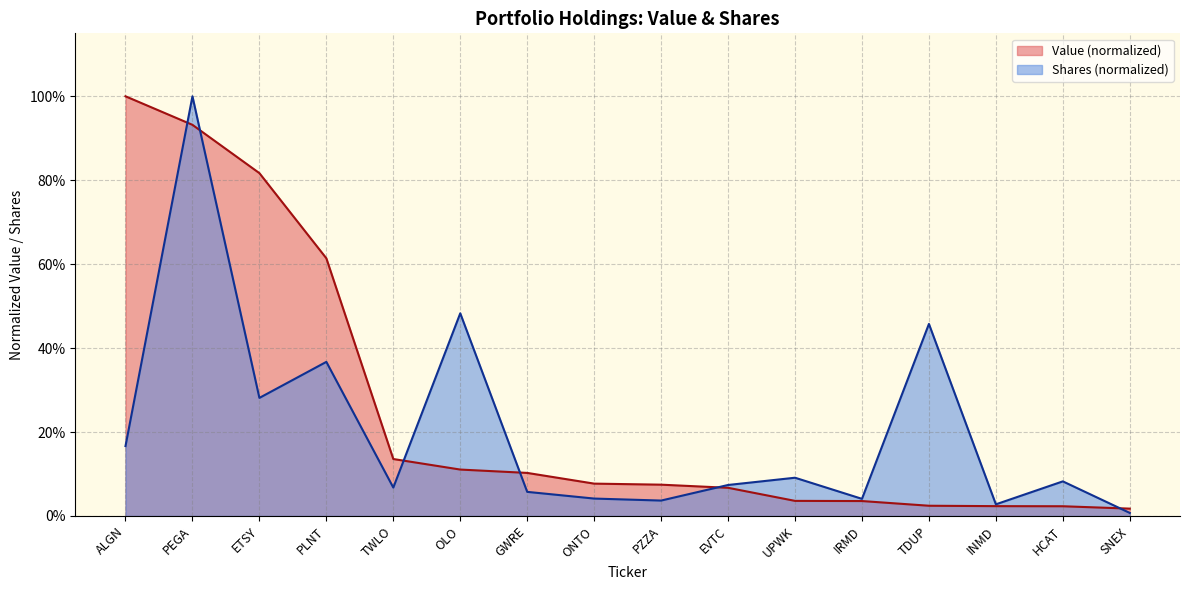

True or false: Value has a value of 0.1 at PZZA.

False